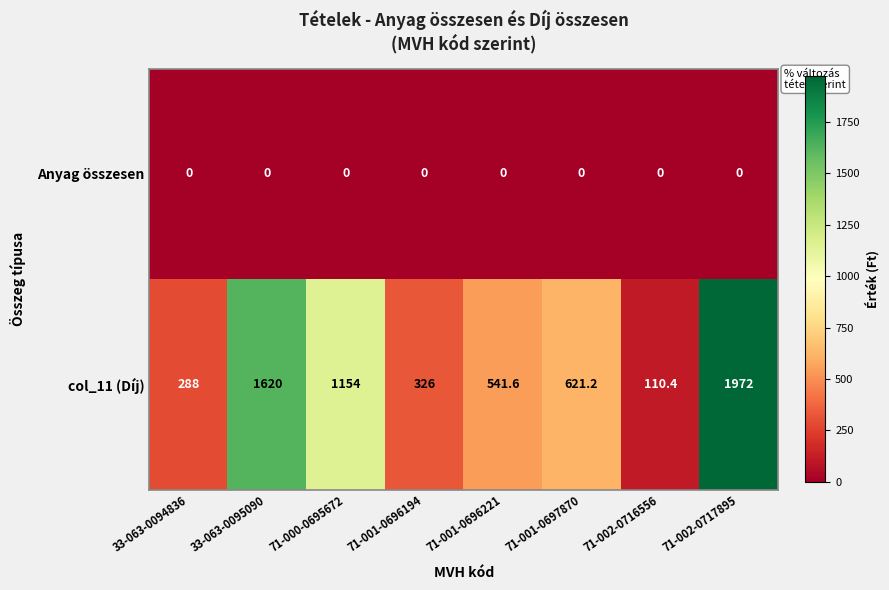

Reading left to right, what are all the values shown in this chart?

Anyag összesen: 0.0	0.0	0.0	0.0	0.0	0.0	0.0	0.0
col_11 (Díj): 288.0	1620.0	1154.0	326.0	541.6	621.2	110.4	1972.0